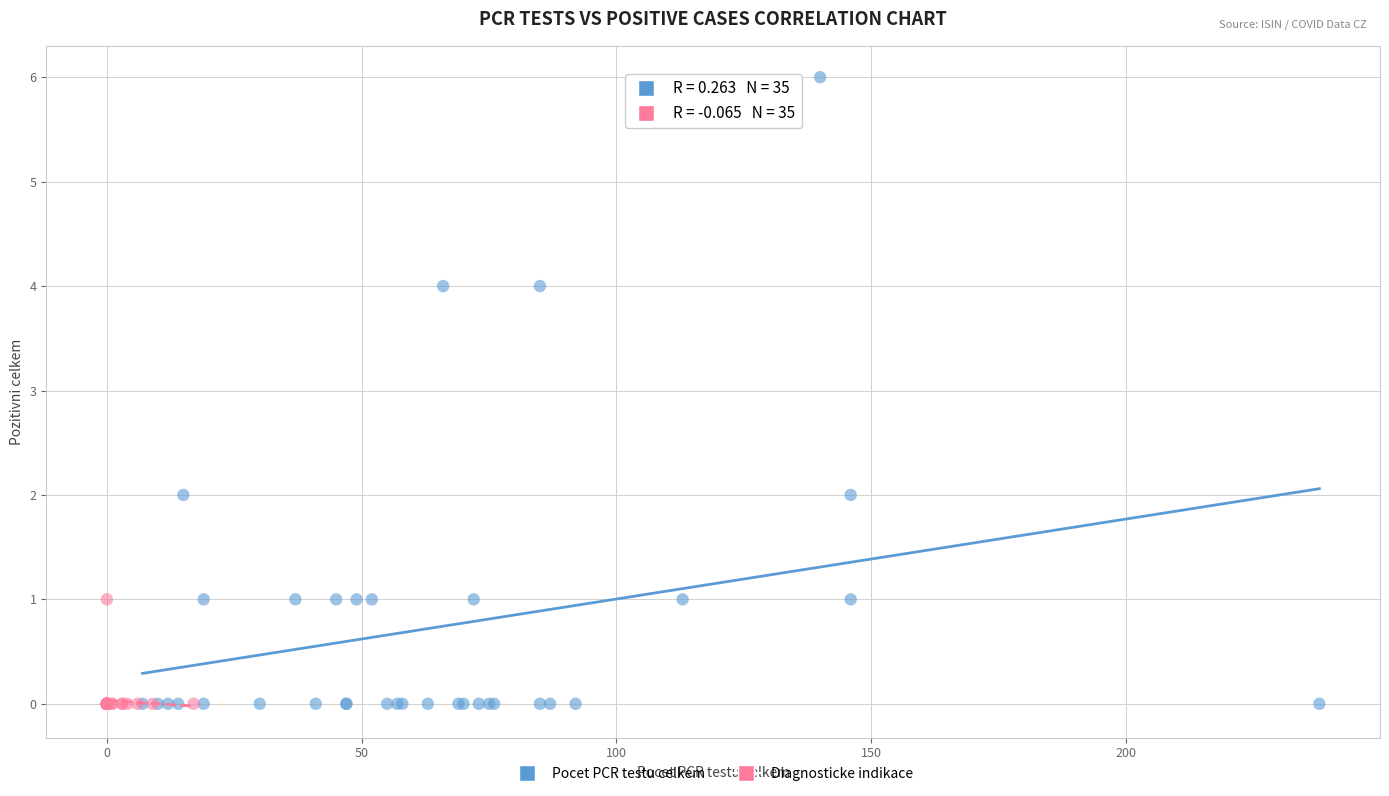

Which series contains the highest Y value?

Pocet PCR testu celkem